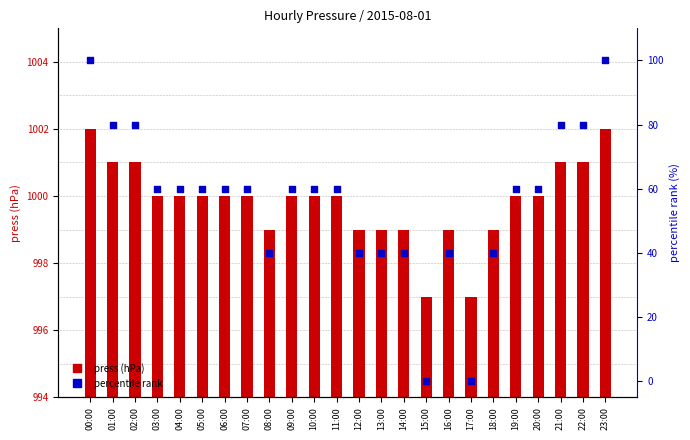

What is the total value across all series at 17:00?

997